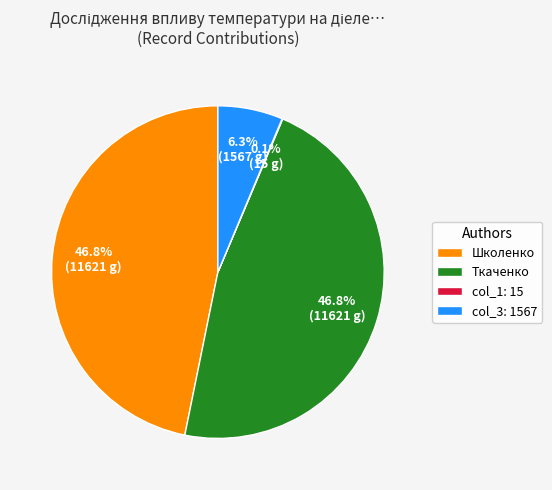

Combined, do col_3: 1567 and Школенко account for over 50%?

Yes